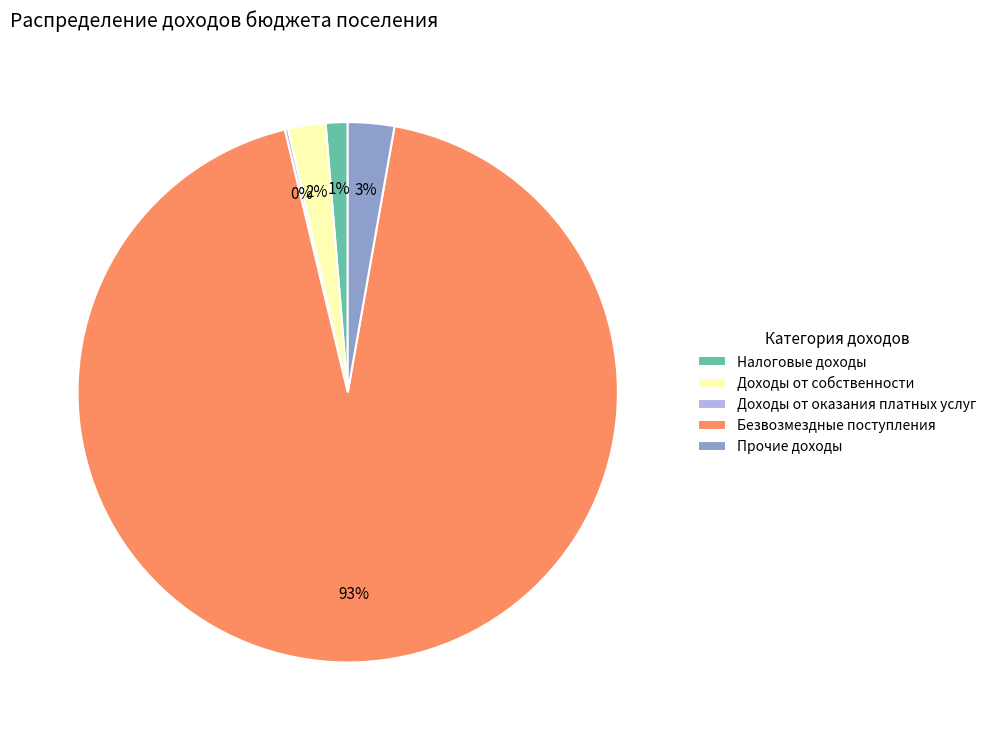

To the nearest percent, what is the average slice percentage?

20%